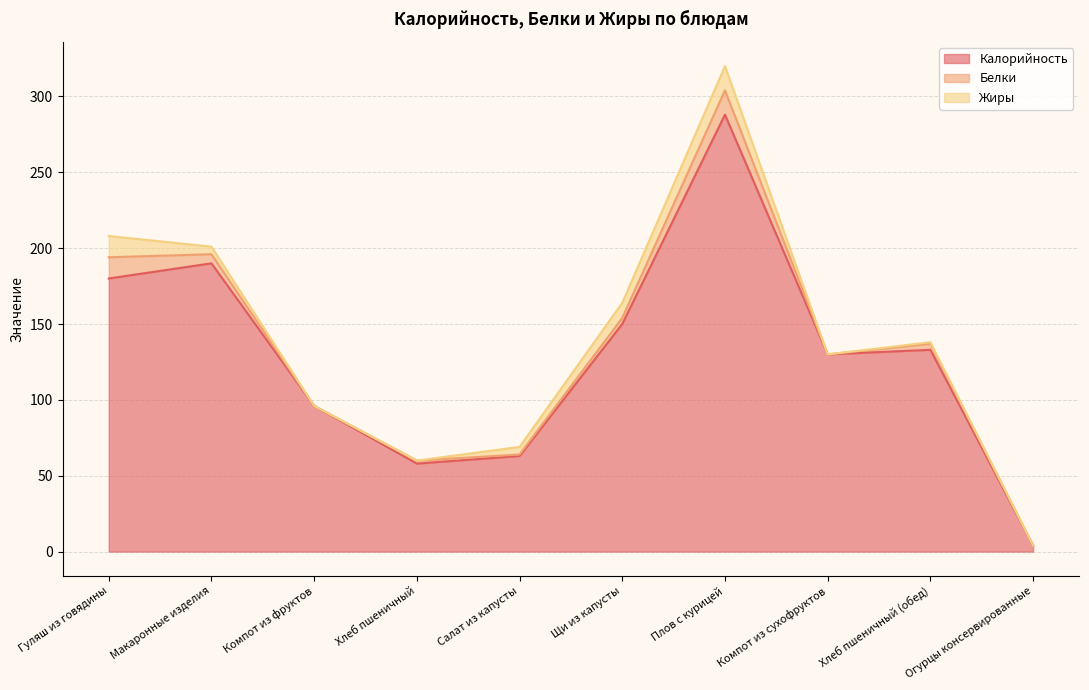

What position from the left is Огурцы консервированные?

10